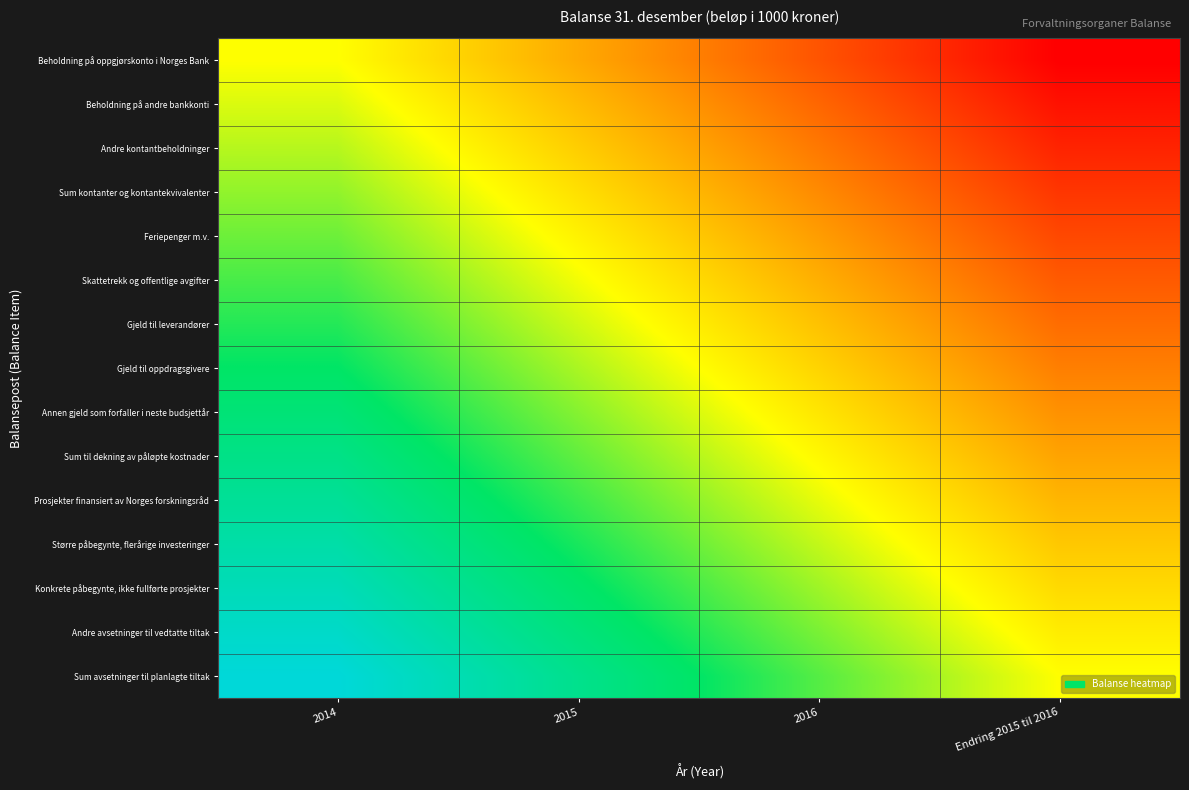

Between 2015 and 2014, which is larger?

2014